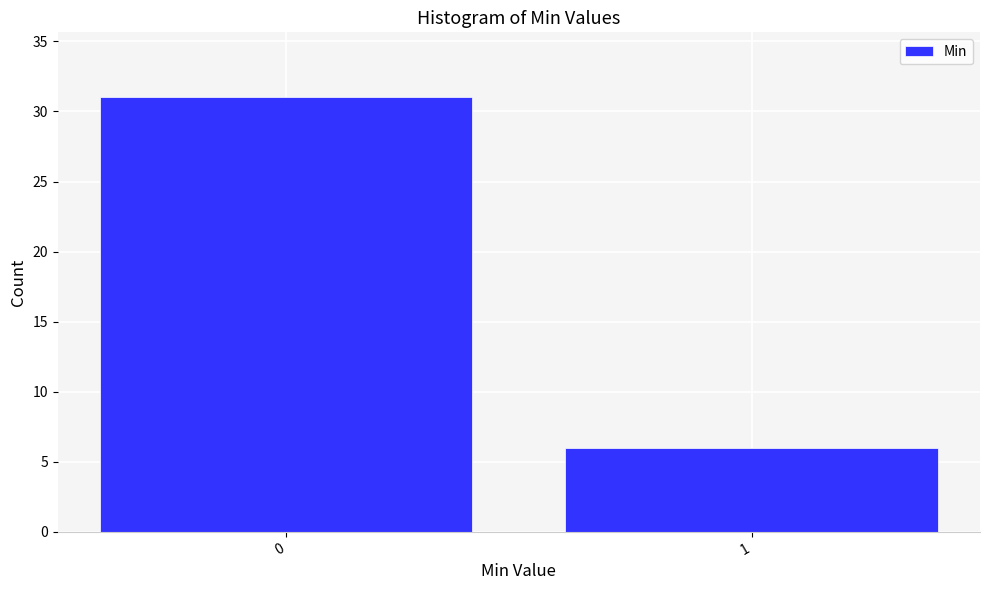

Reading left to right, what are all the values shown in this chart?

31	6